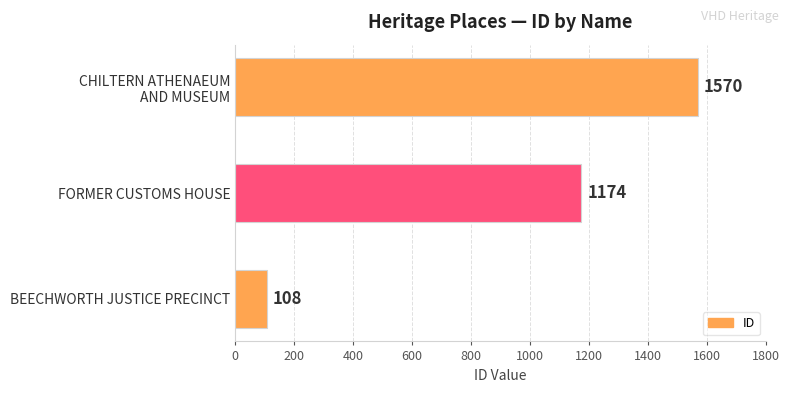

What is the change in value from BEECHWORTH JUSTICE PRECINCT to FORMER CUSTOMS HOUSE?

+1066